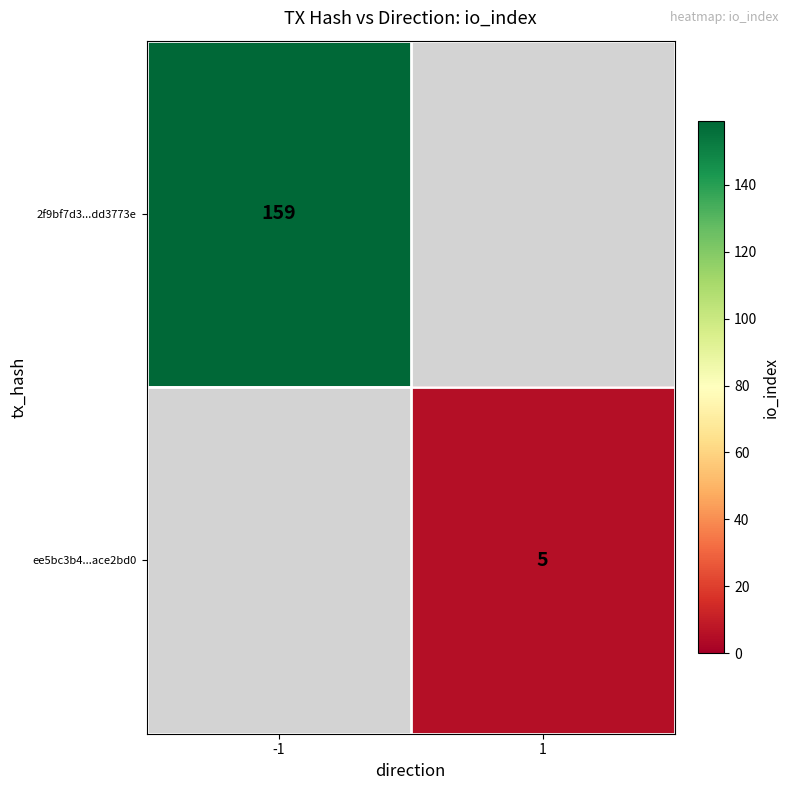

Is it true that 2f9bf7d3...dd3773e equals 159 at -1?

True